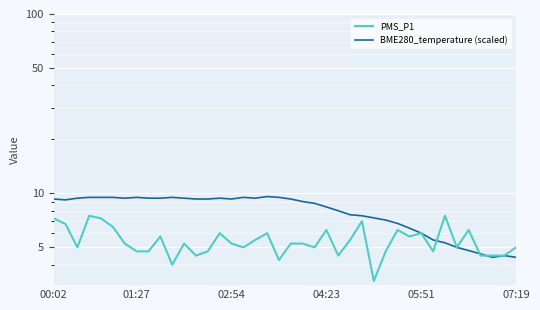

Rank the series at 05:51 from highest to lowest value.

BME280_temperature (scaled), PMS_P1